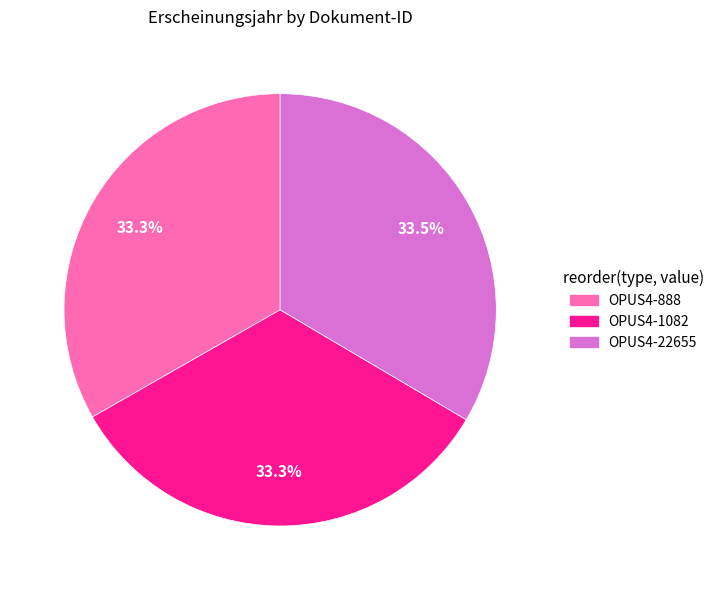

To the nearest percent, what is the combined percentage of OPUS4-1082 and OPUS4-888?

67%